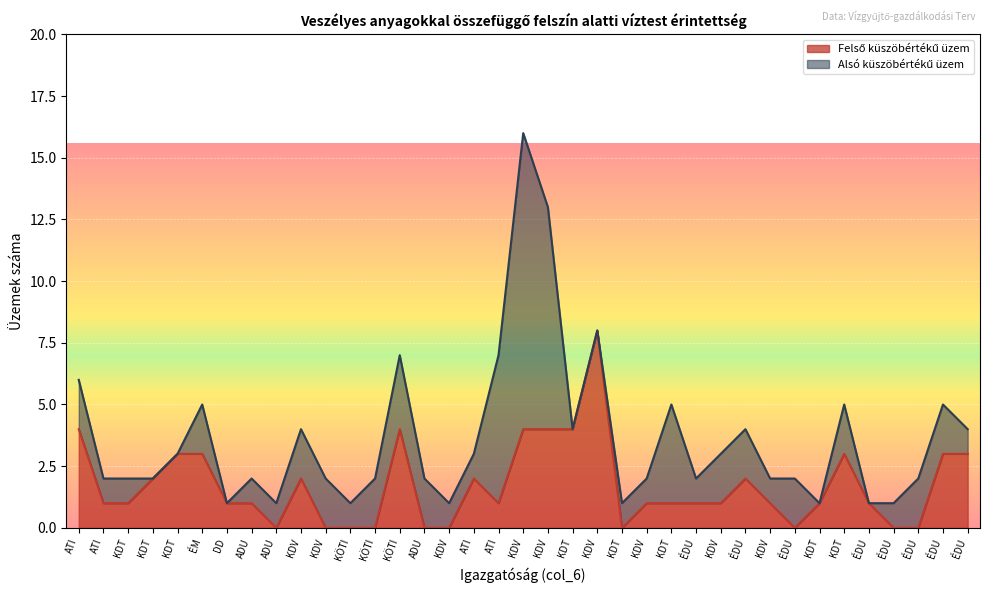

What is the sum of all values?

63